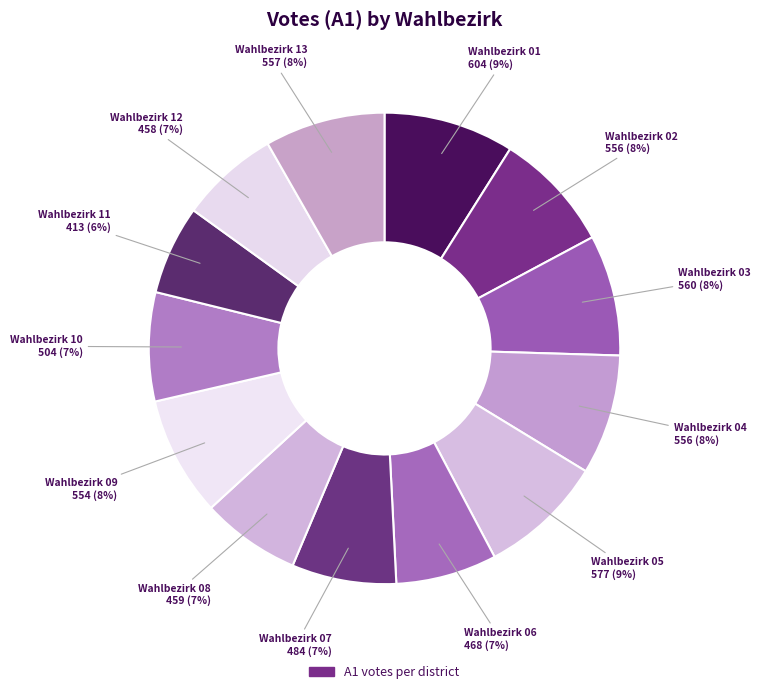

How many slices are in this pie chart?

13